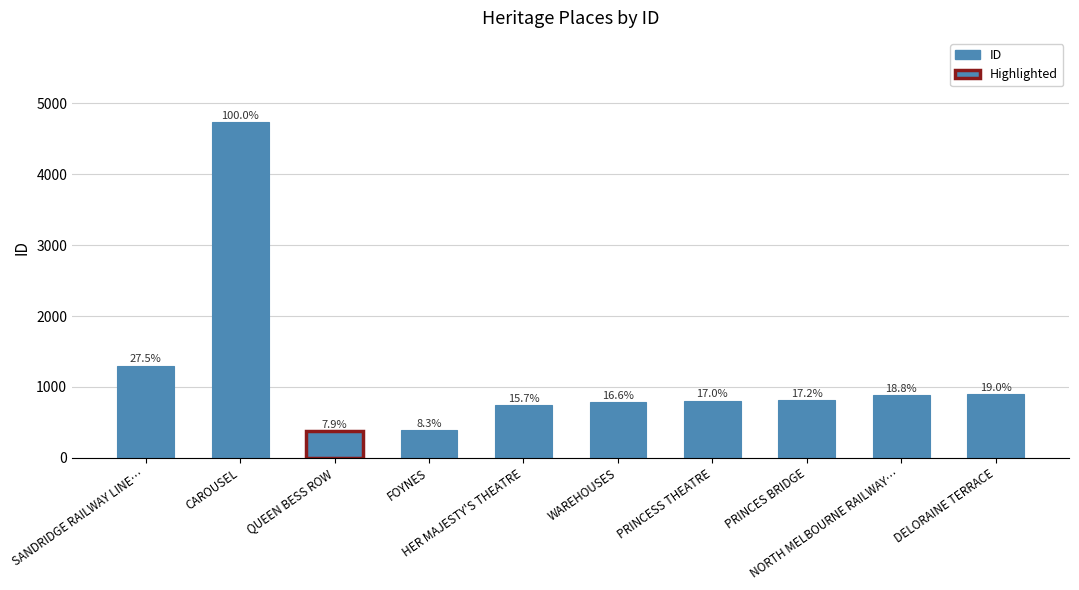

How many bars are there in total?

10